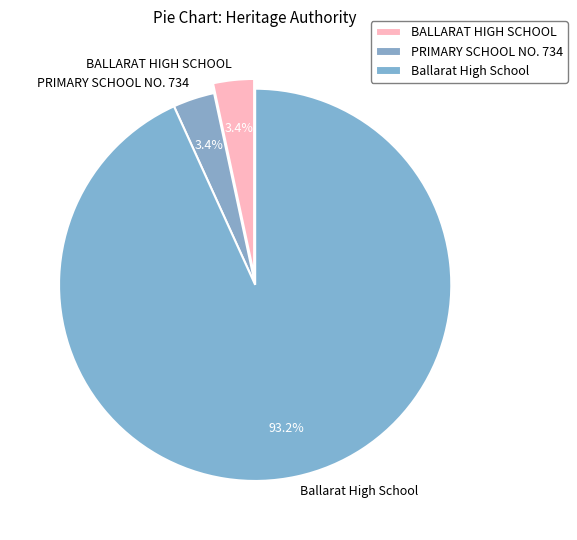

Which category has the biggest portion of the pie?

Ballarat High School